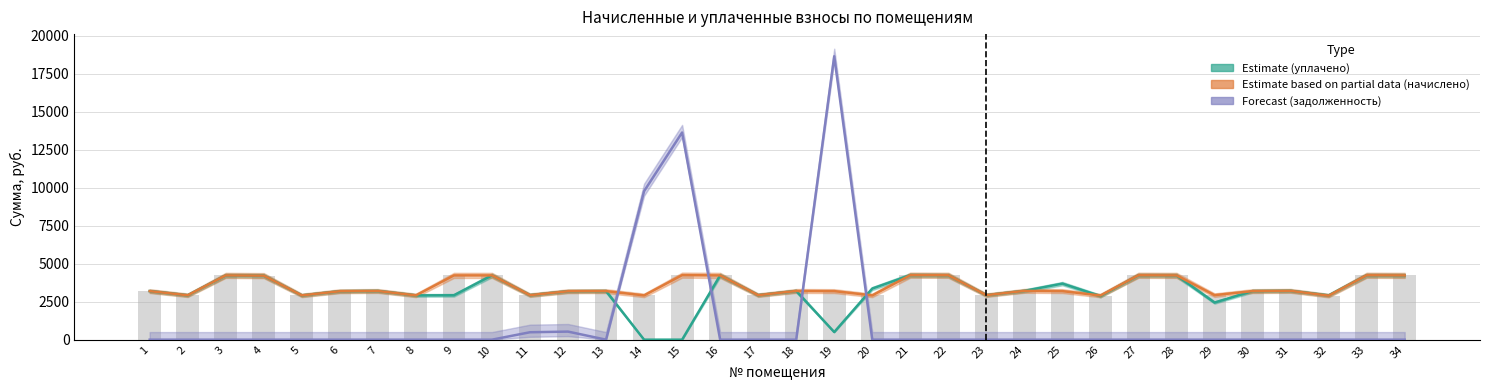

Which series has the largest range (max minus min)?

задолженность (Forecast)